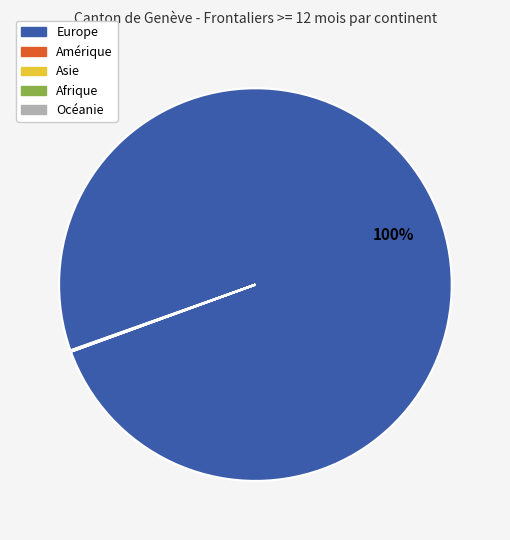

Is there any slice that represents more than half of the pie?

Yes